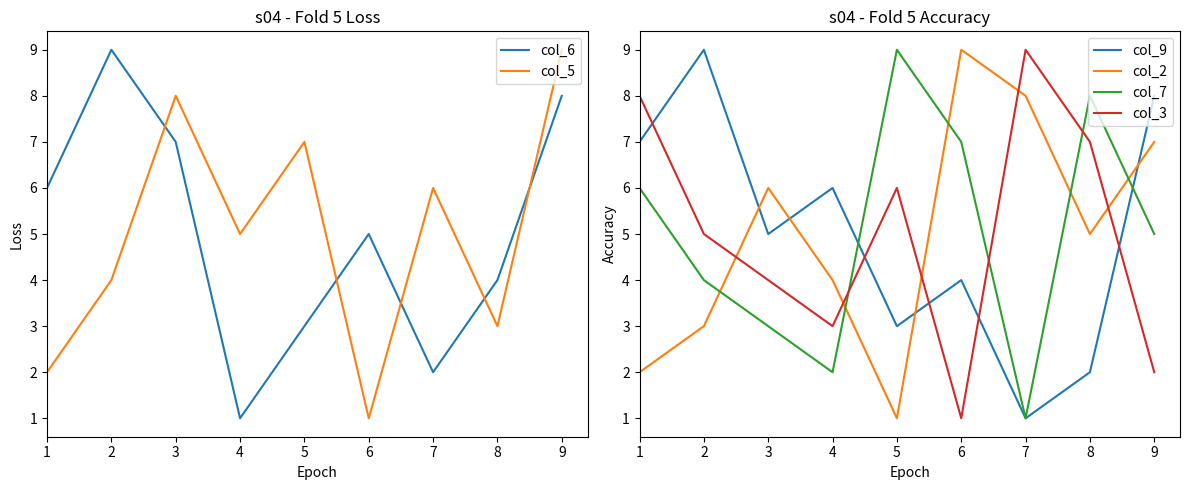

Between 6 and 9, which series saw the biggest shift?

col_5